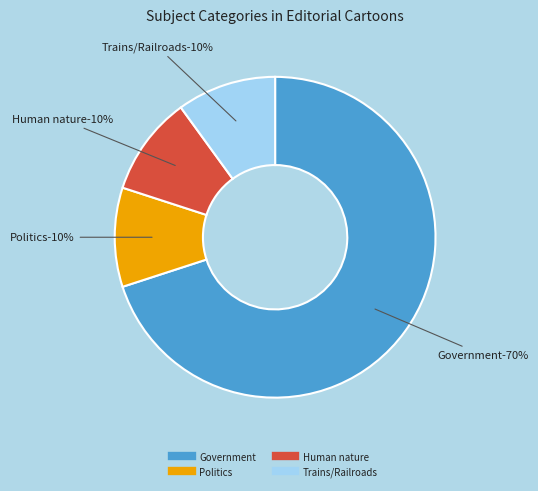

Which category has the smallest portion of the pie?

Politics